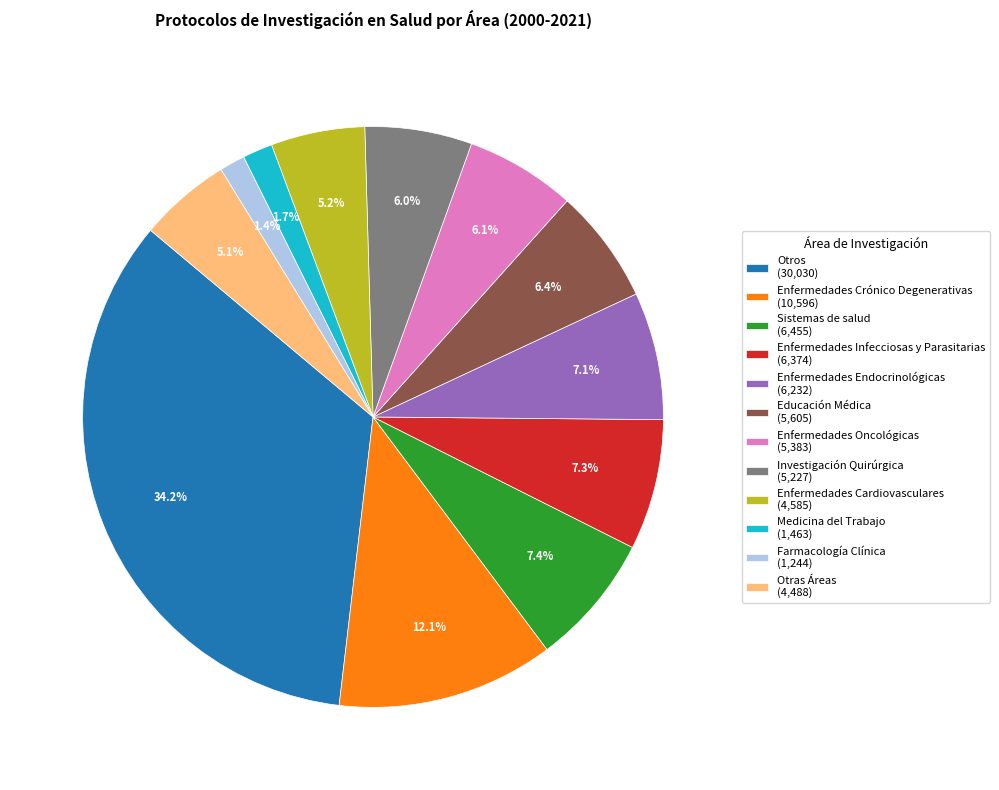

How much of the chart is everything except Enfermedades Cardiovasculares (4,585)?

94.8%